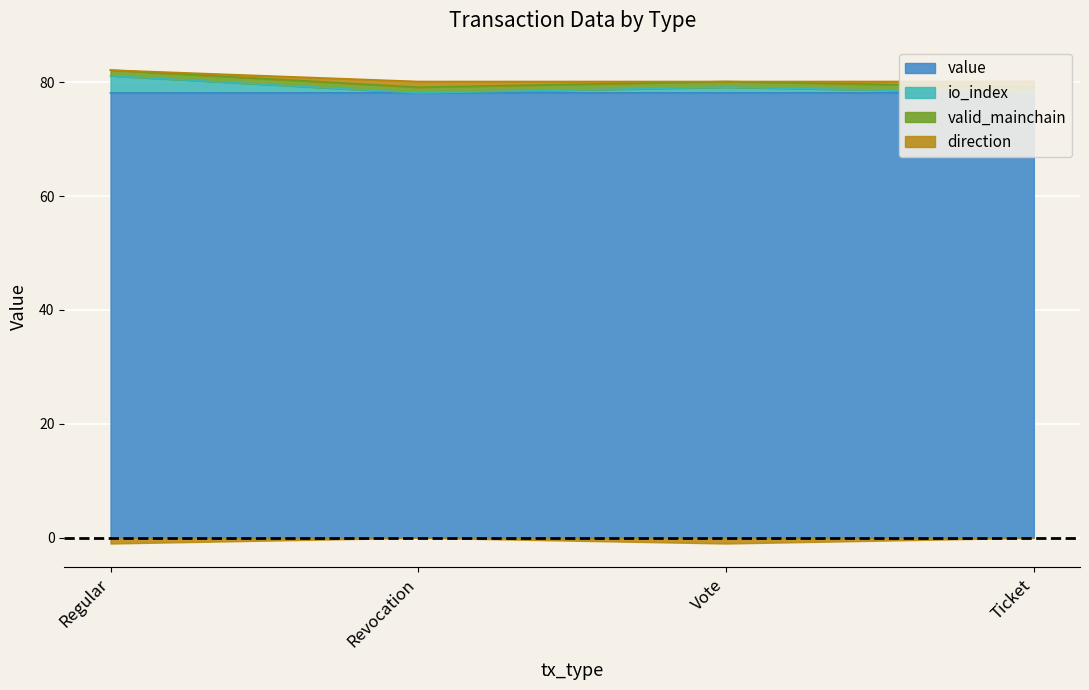

True or false: io_index and value cross at least once.

False